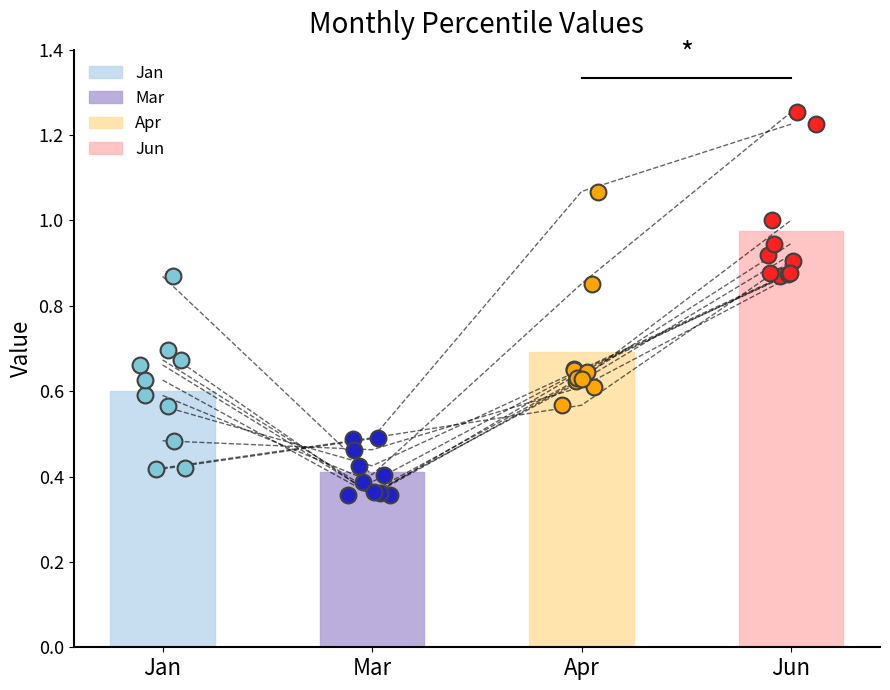

Which series has the largest total across all categories?

Jun